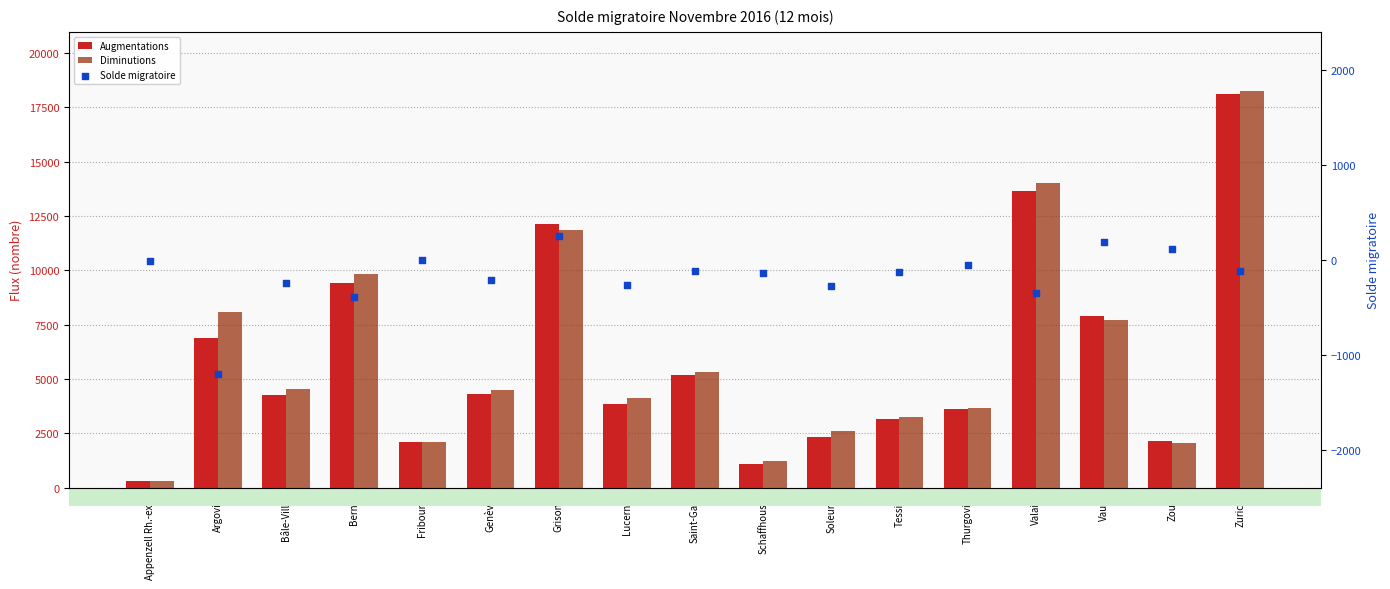

At how many categories does at least one series exceed 1041?

16